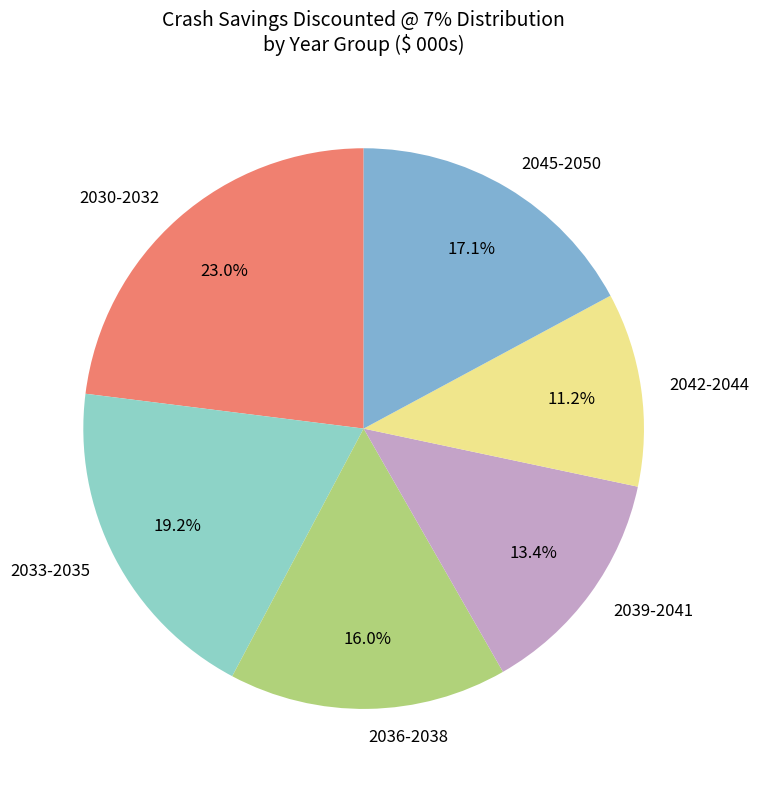

What portion of the pie excludes 2045-2050?

82.9%